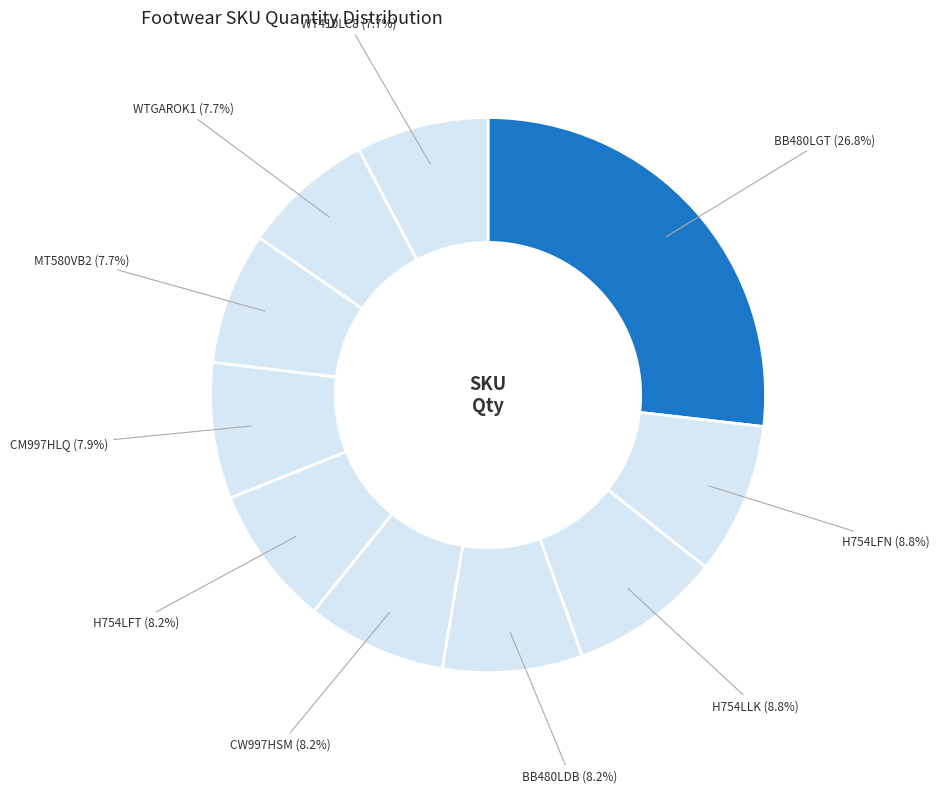

Is there a majority slice in this chart?

No